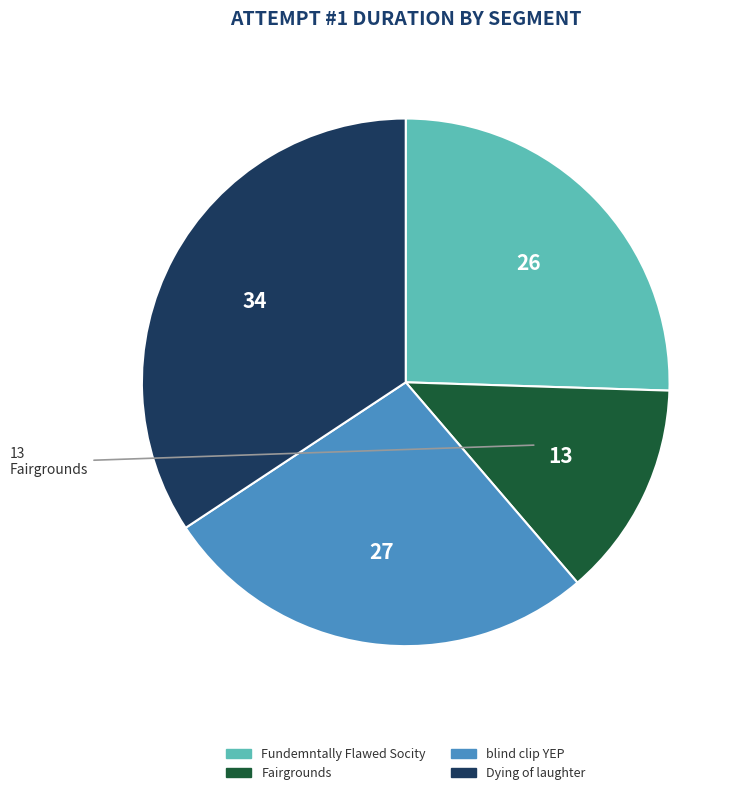

Is it true that Fairgrounds is 13% of the pie?

True